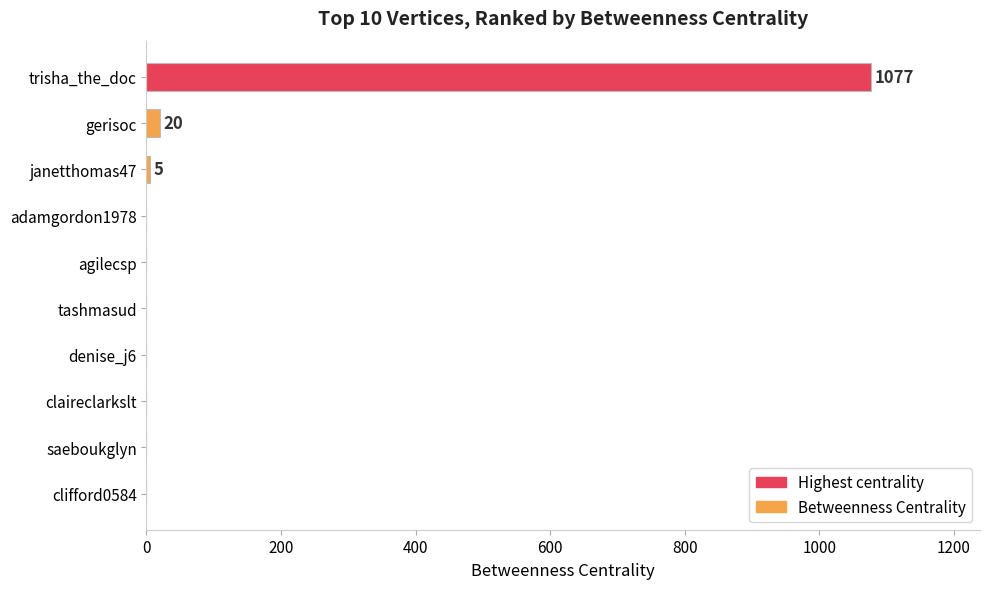

What is the greatest value displayed?

1077